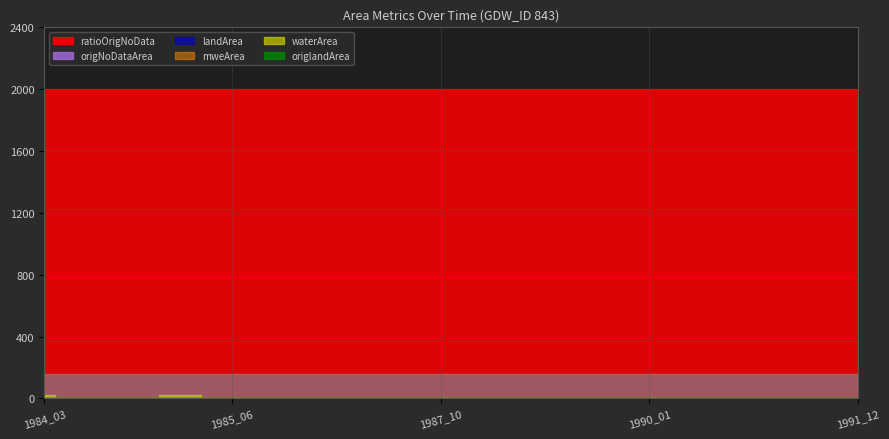

Between 1984_08 and 1986_11, which is larger?

1984_08